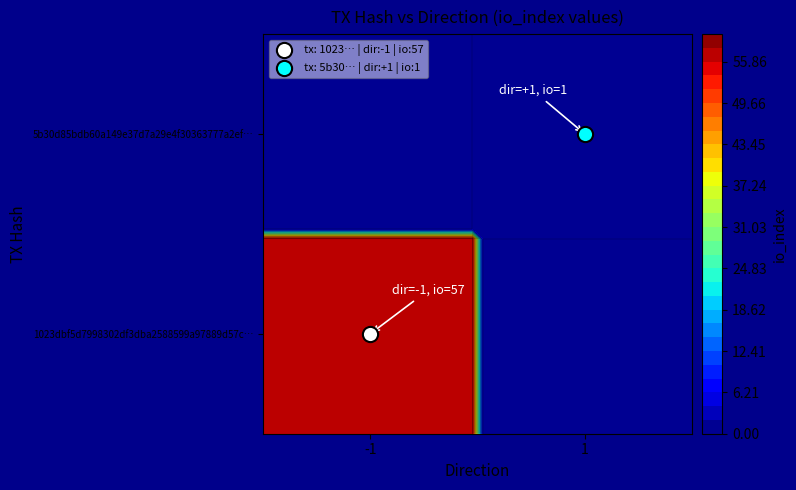

At how many categories does at least one series exceed 31?

1